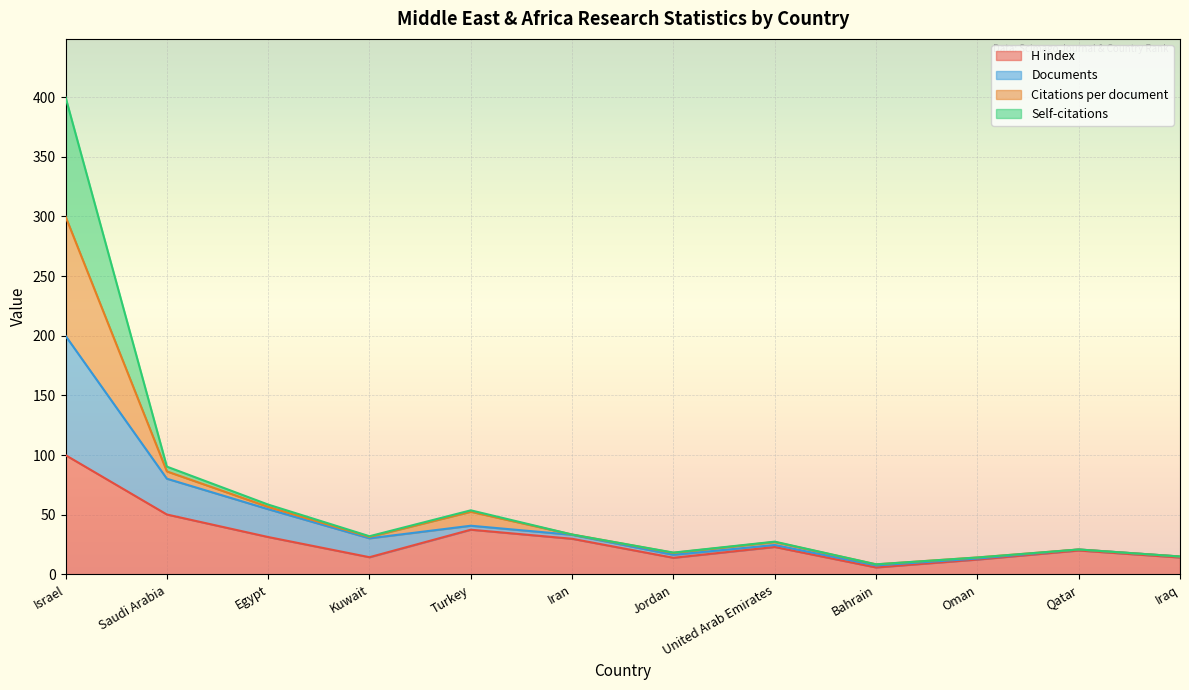

True or false: H index has a value of 31.4 at Egypt.

True